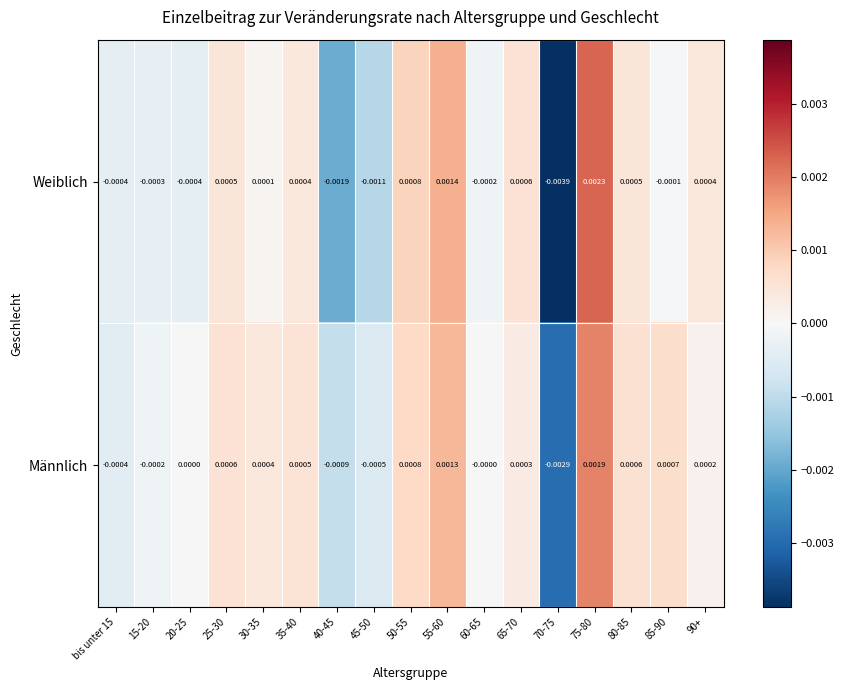

Which series has the largest total across all categories?

Männlich